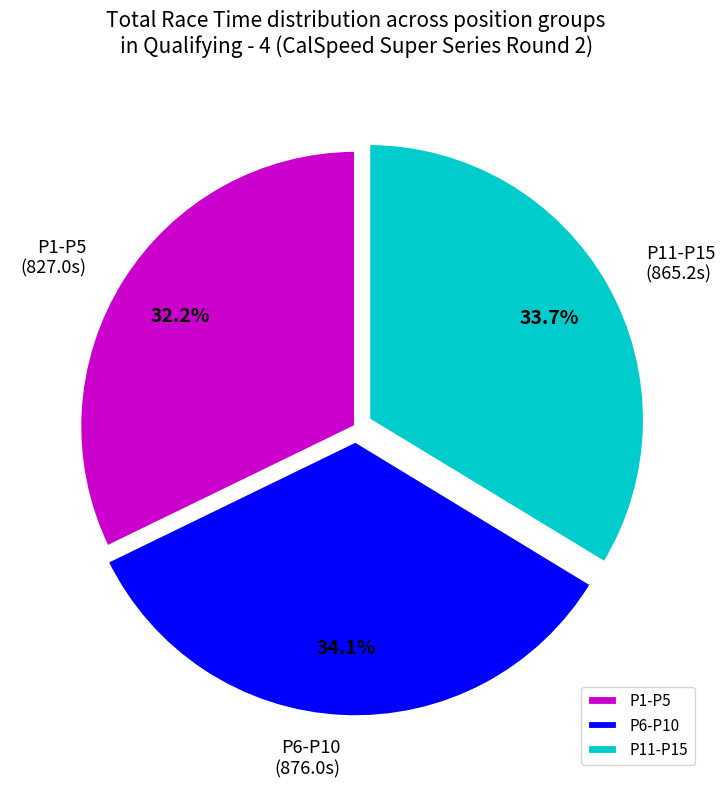

Is there any slice that represents more than half of the pie?

No